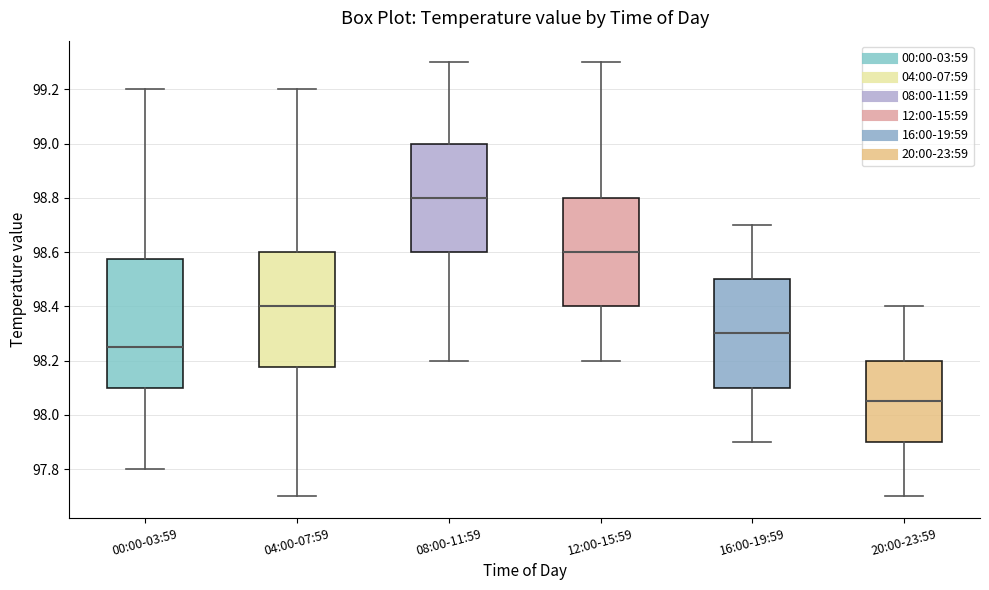

Where does the upper whisker of the box for 04:00-07:59 end on the y-axis? The values are not printed on the chart, so give them approximately, as read against the axis.

99.20